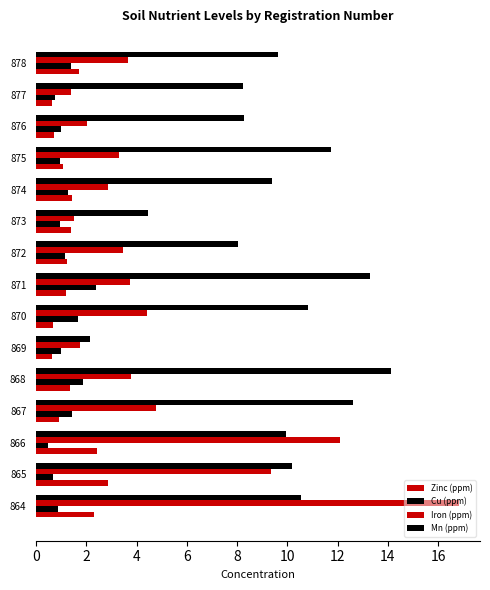

How many categories are shown in the chart?

15